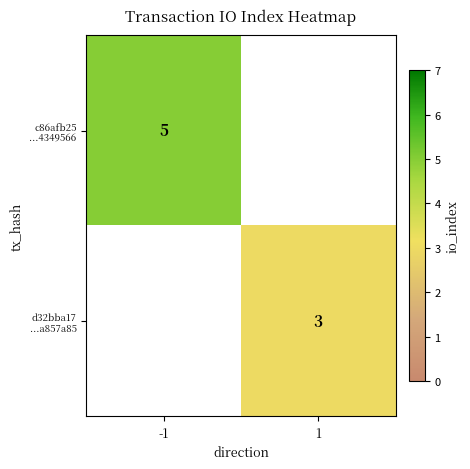

Is it true that c86afb25 ...4349566 equals 7.4 at -1?

False